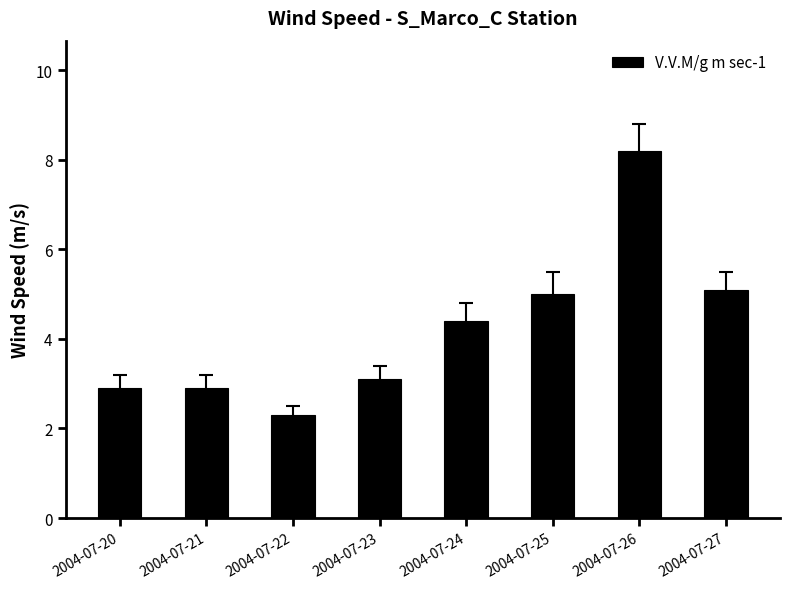

Which category has the lowest value across all series?

2004-07-22